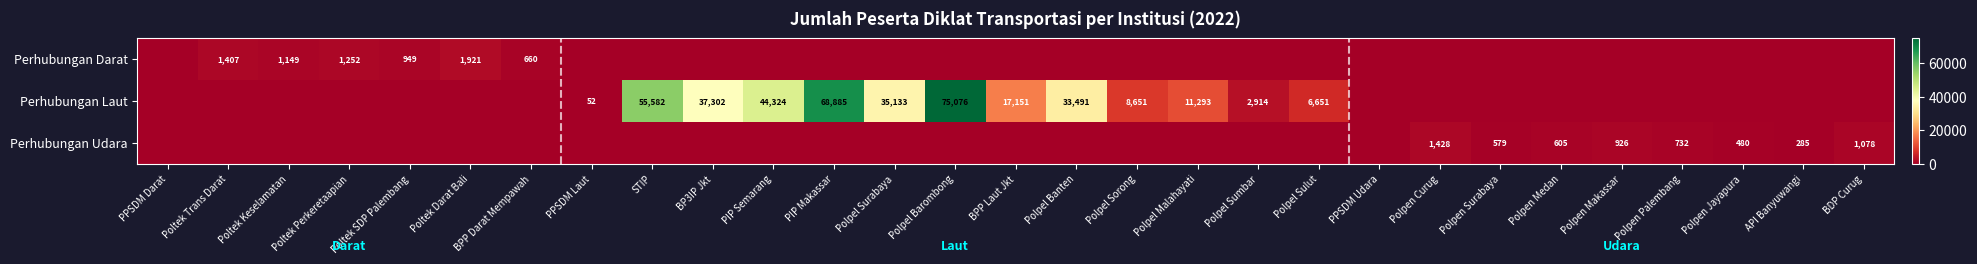

The value of Perhubungan Laut at PIP Makassar is 122432. True or false?

False